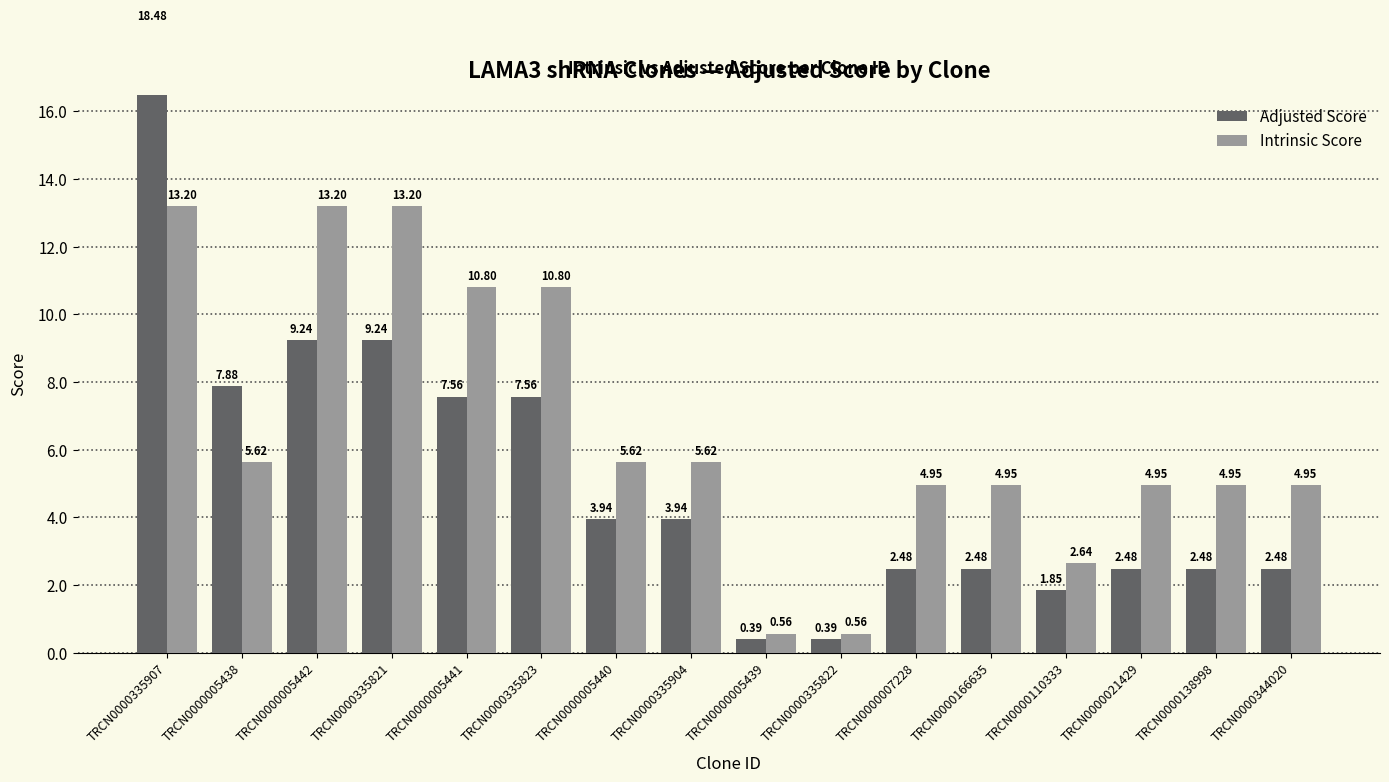

What position from the left is TRCN0000005438?

2